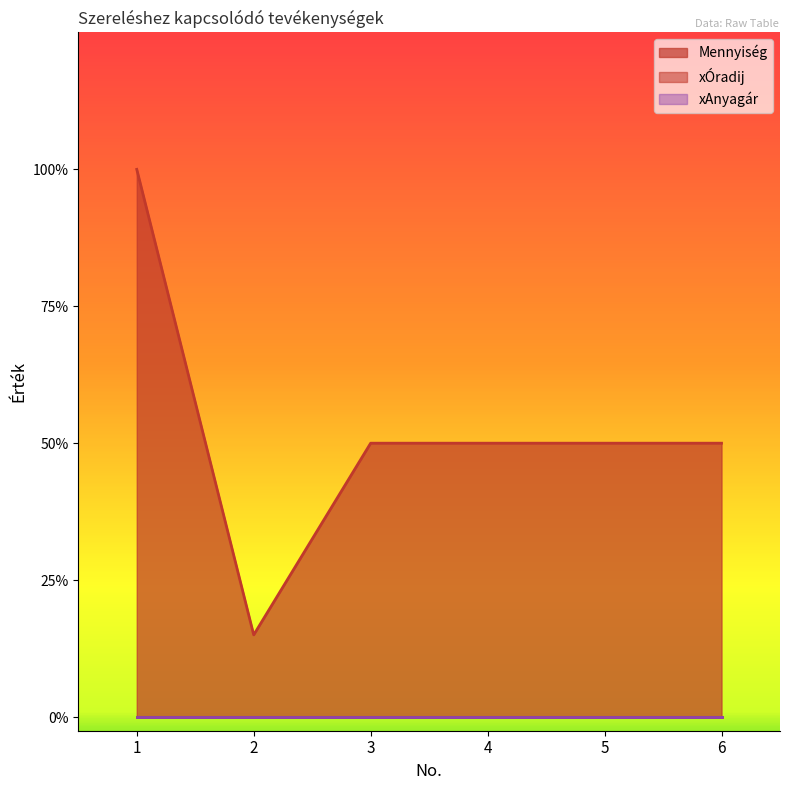

How many lines are shown in the chart?

3